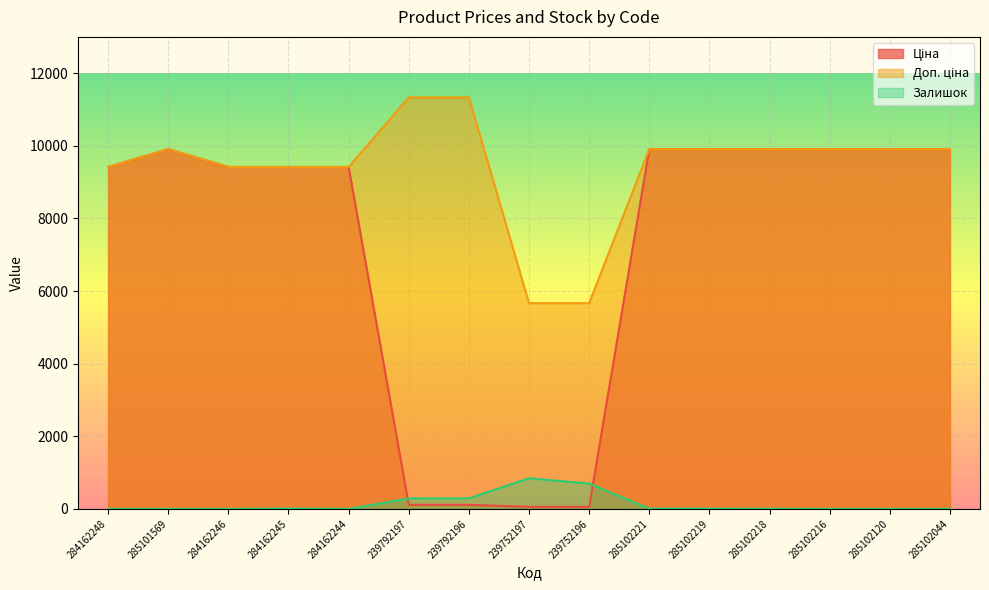

What is the label of the 1st point from the right?

285102044